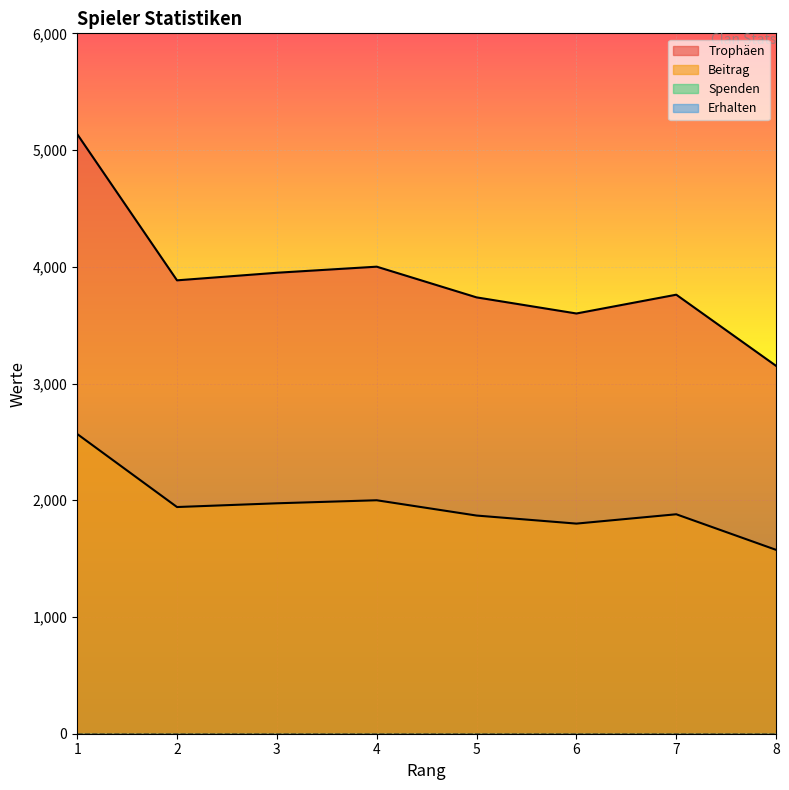

At which label is Beitrag closest to 2071?

4